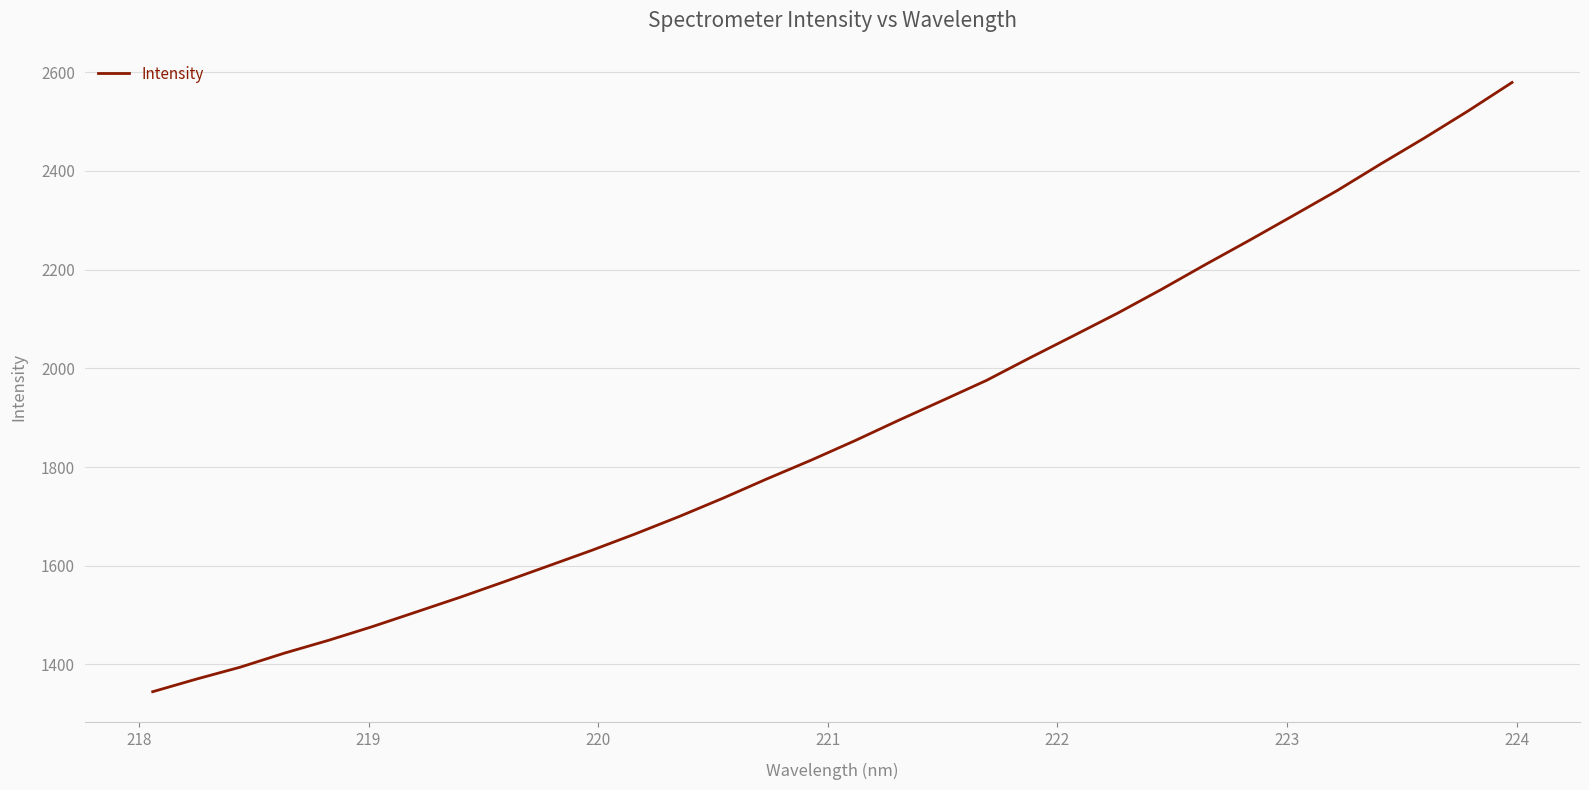

What is the greatest value displayed?

2579.4